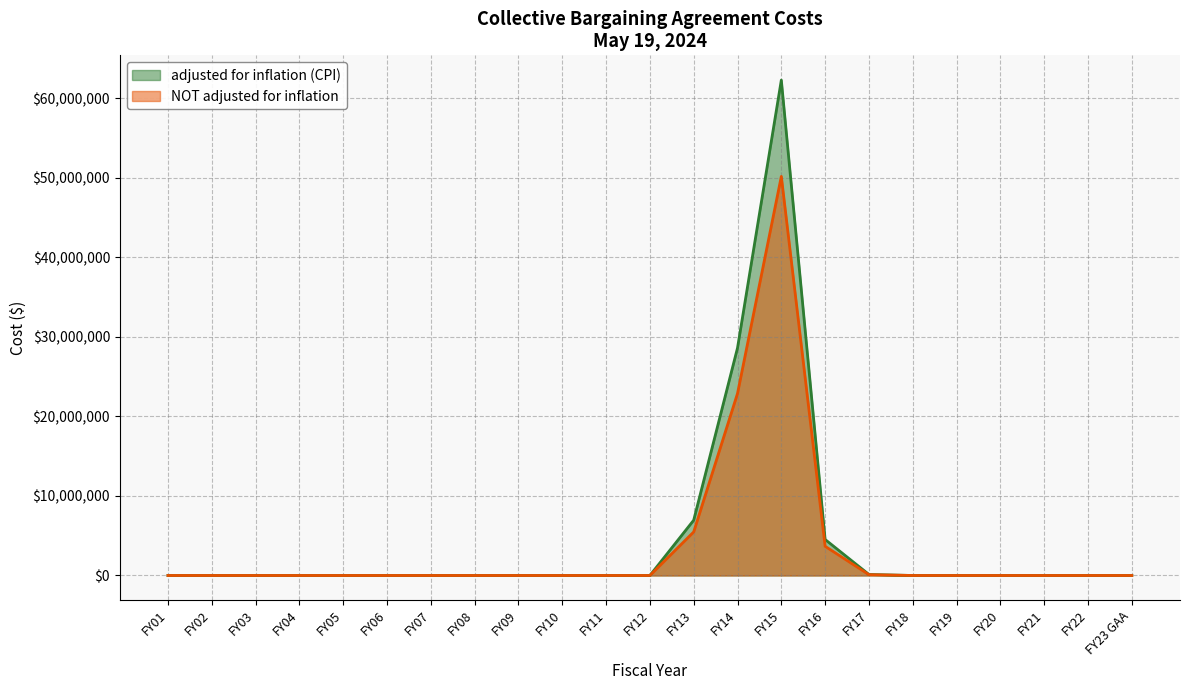

What are all the series names shown in the legend?

adjusted for inflation (CPI), NOT adjusted for inflation